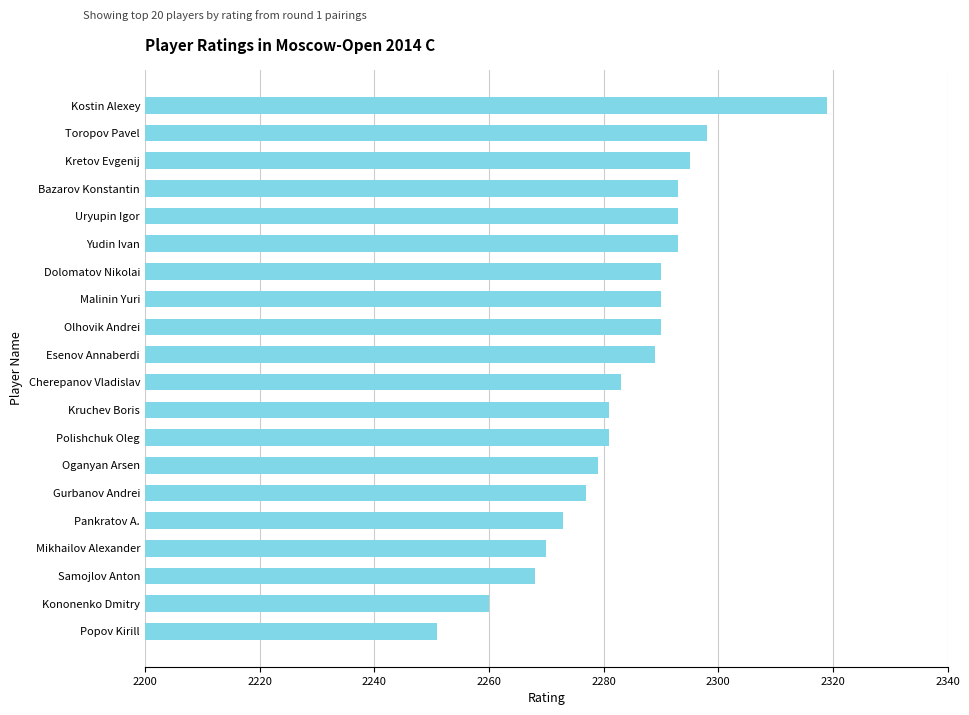

Are the bars grouped side by side (vs. stacked)?

No